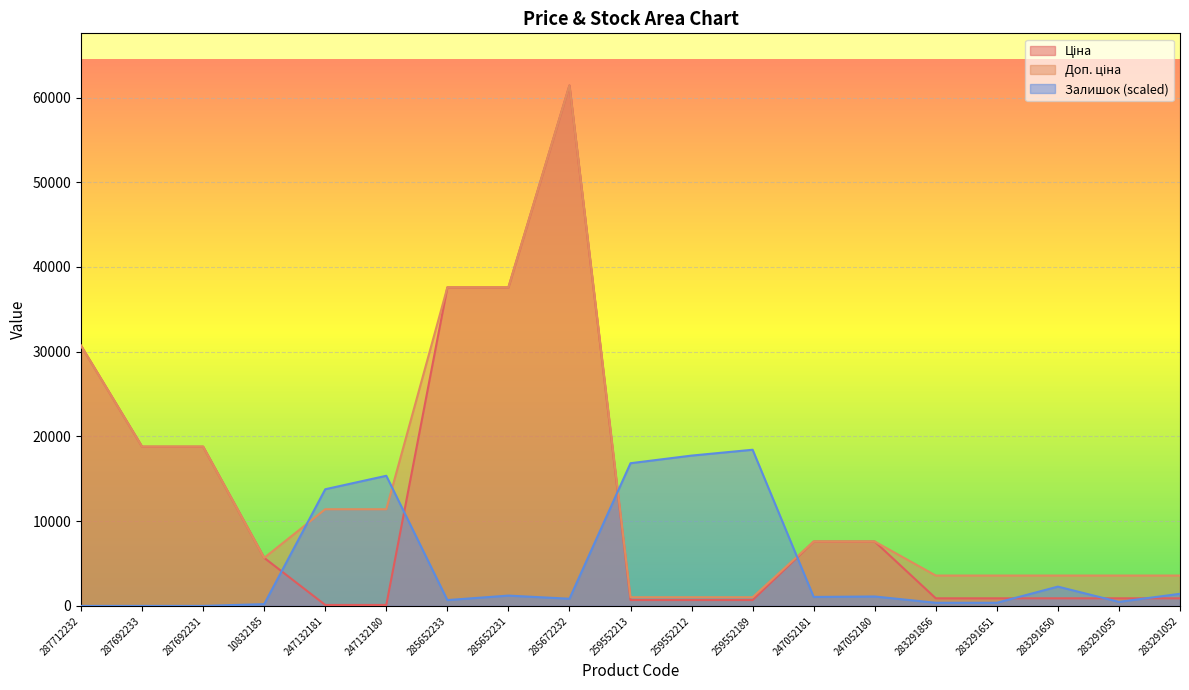

Does the chart display data point markers on the line(s)?

No